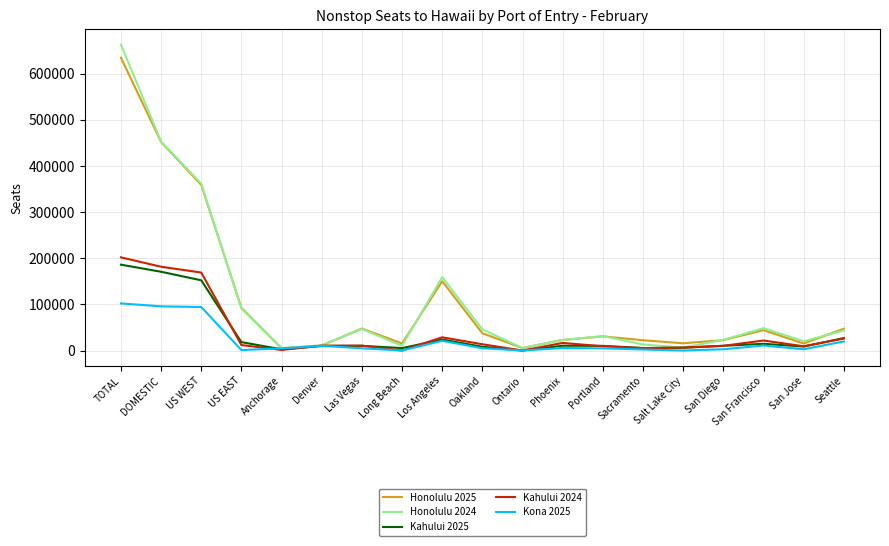

At which category is the sum across all series the highest?

TOTAL